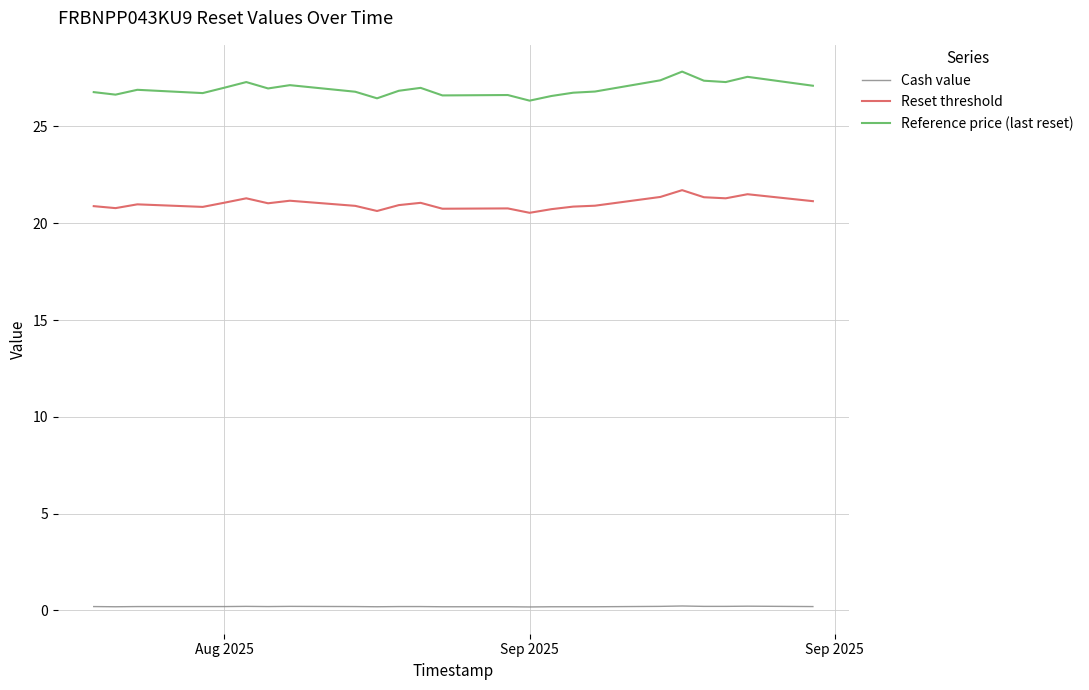

What is the minimum value for Reference price (last reset)?

26.3